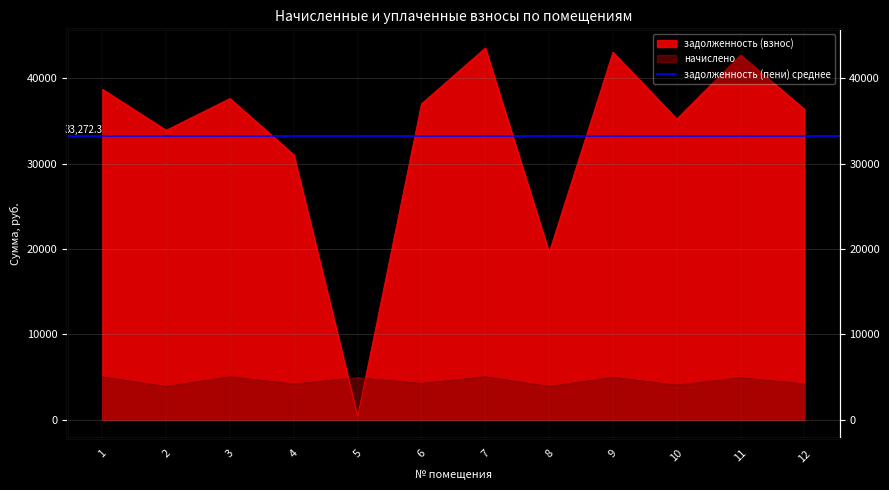

How many intersections are there between задолженность (взнос) and начислено?

2